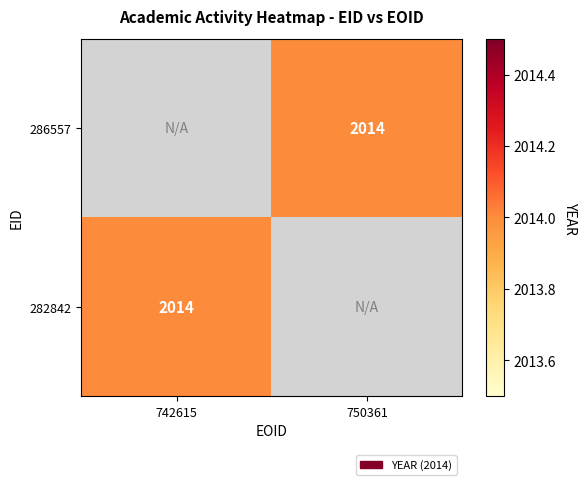

Read the 282842 value at 742615.

2014.0